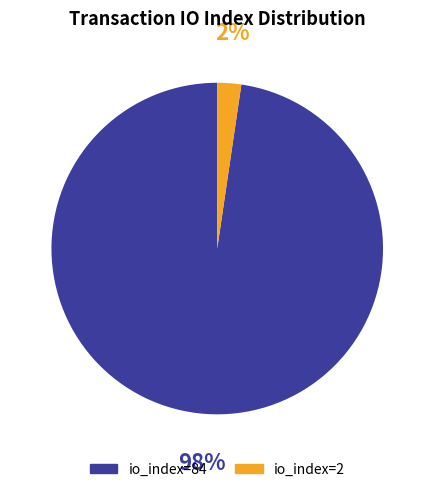

To the nearest percent, what percentage of the pie is io_index=84?

98%